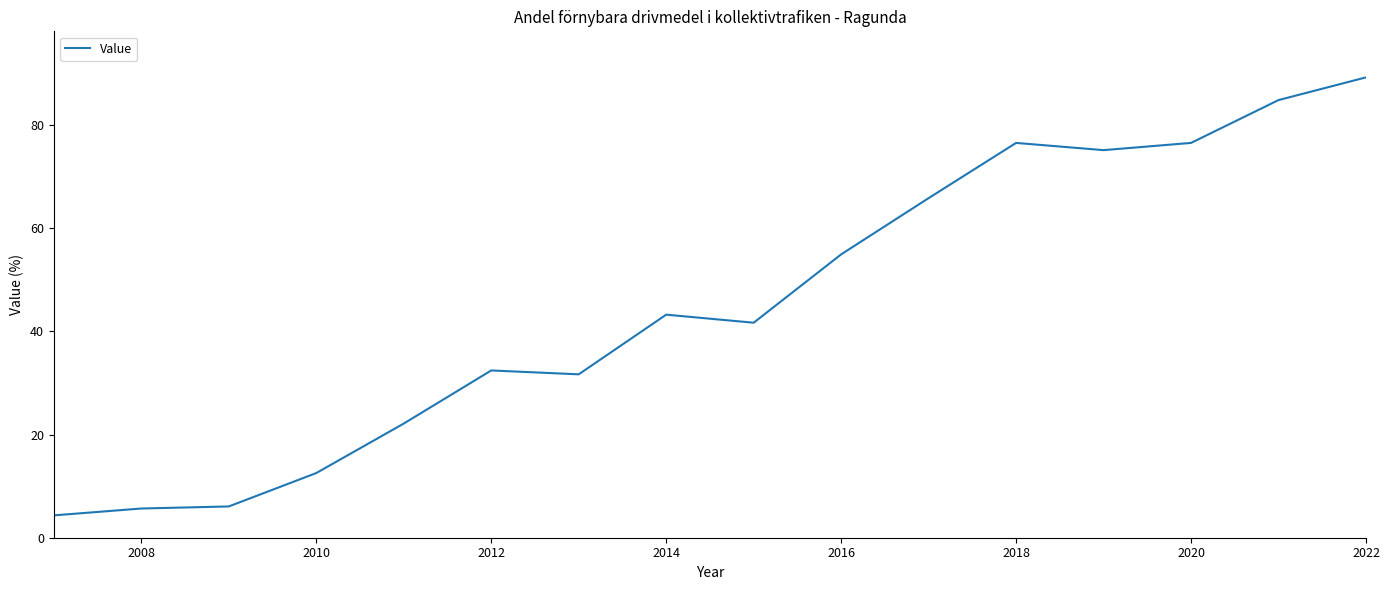

What is the average value?

45.2